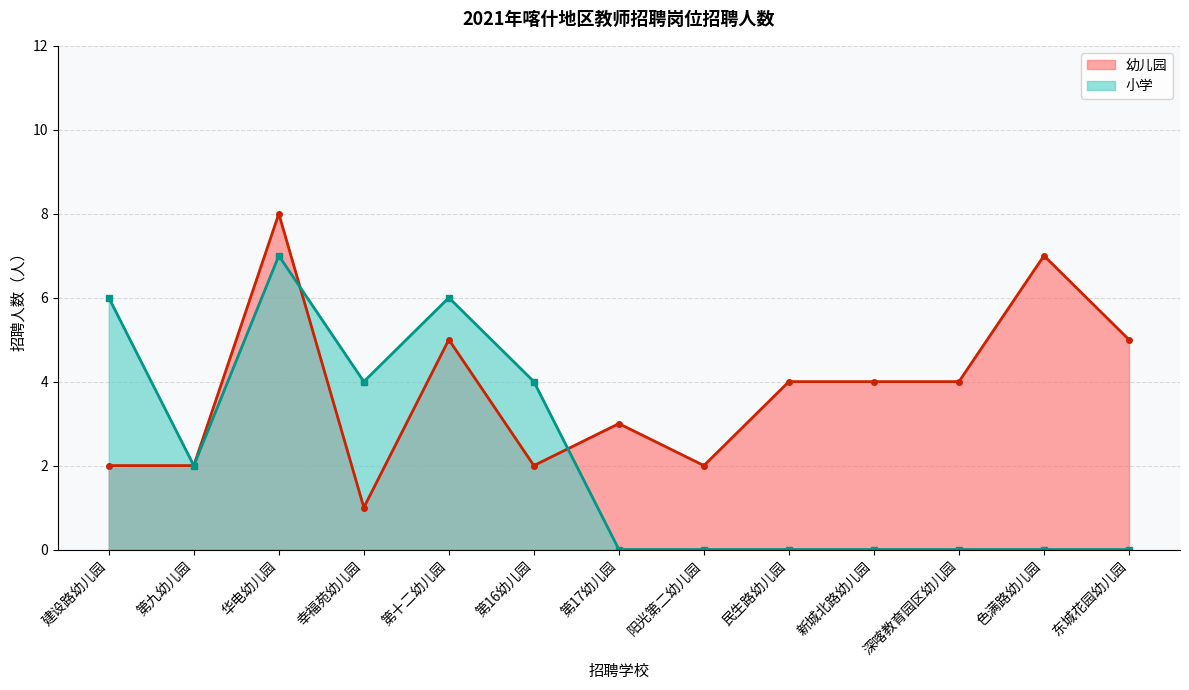

What is the change in value from 幸福苑幼儿园 to 民生路幼儿园?

+3